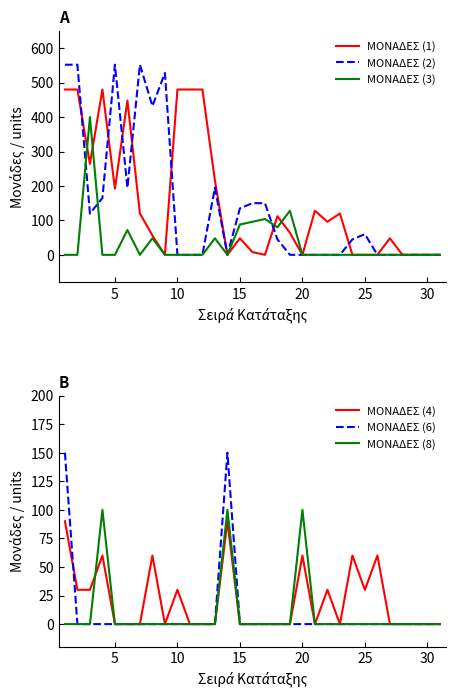

What is the difference between the maximum and minimum values in the ΜΟΝΑΔΕΣ (8) series?

100